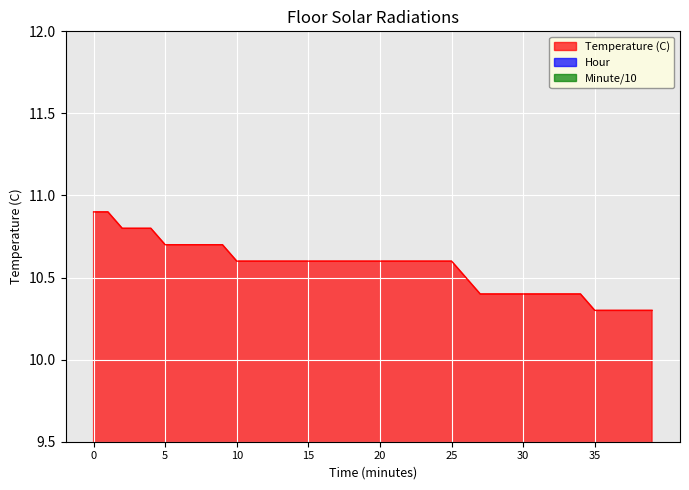

The value of Temperature (C) at 30 is 6.9. True or false?

False